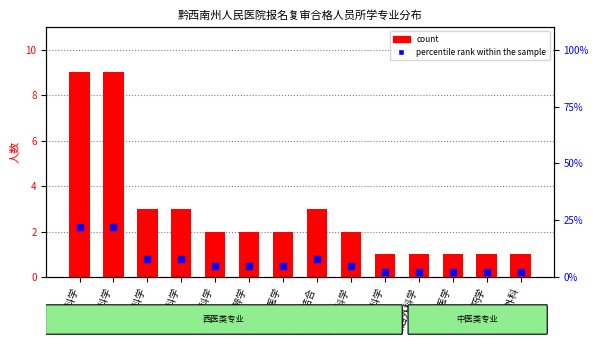

What value does the percentile rank within the sample series have at 妇产科学, to the nearest 5?

5